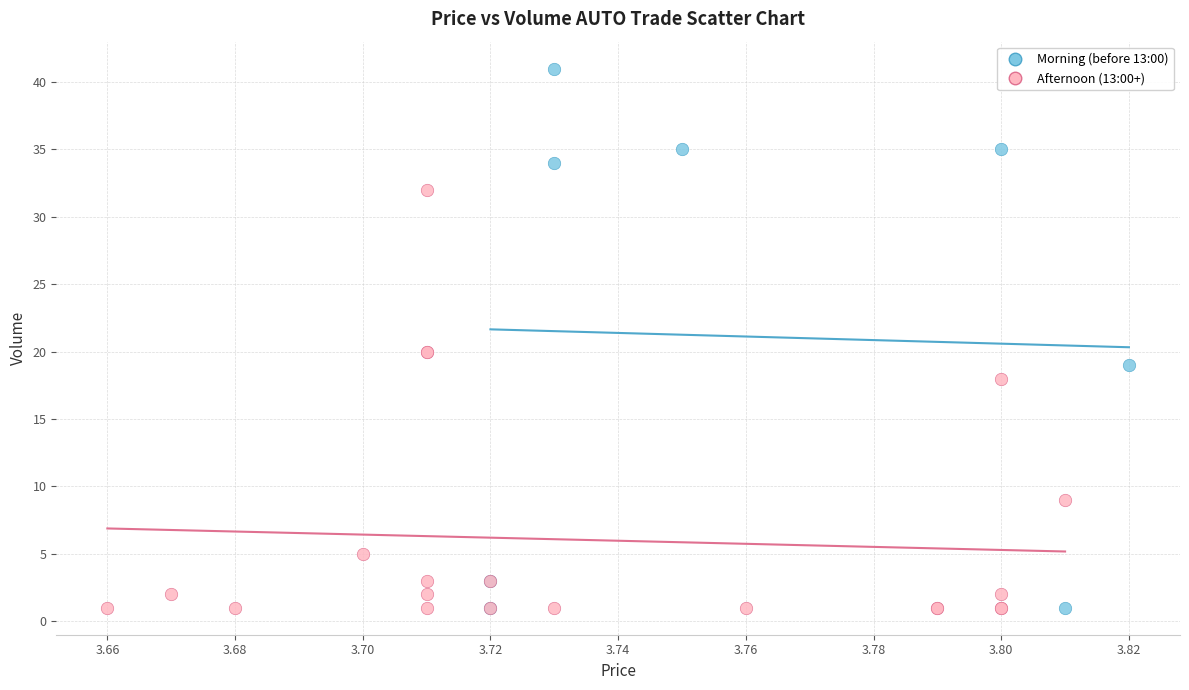

Which series reaches the maximum Y coordinate?

Morning (before 13:00)